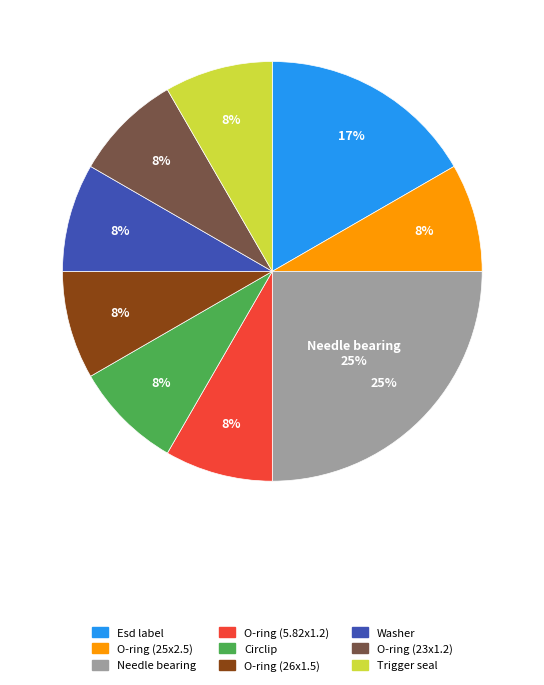

To the nearest percent, what is the average slice percentage?

11%